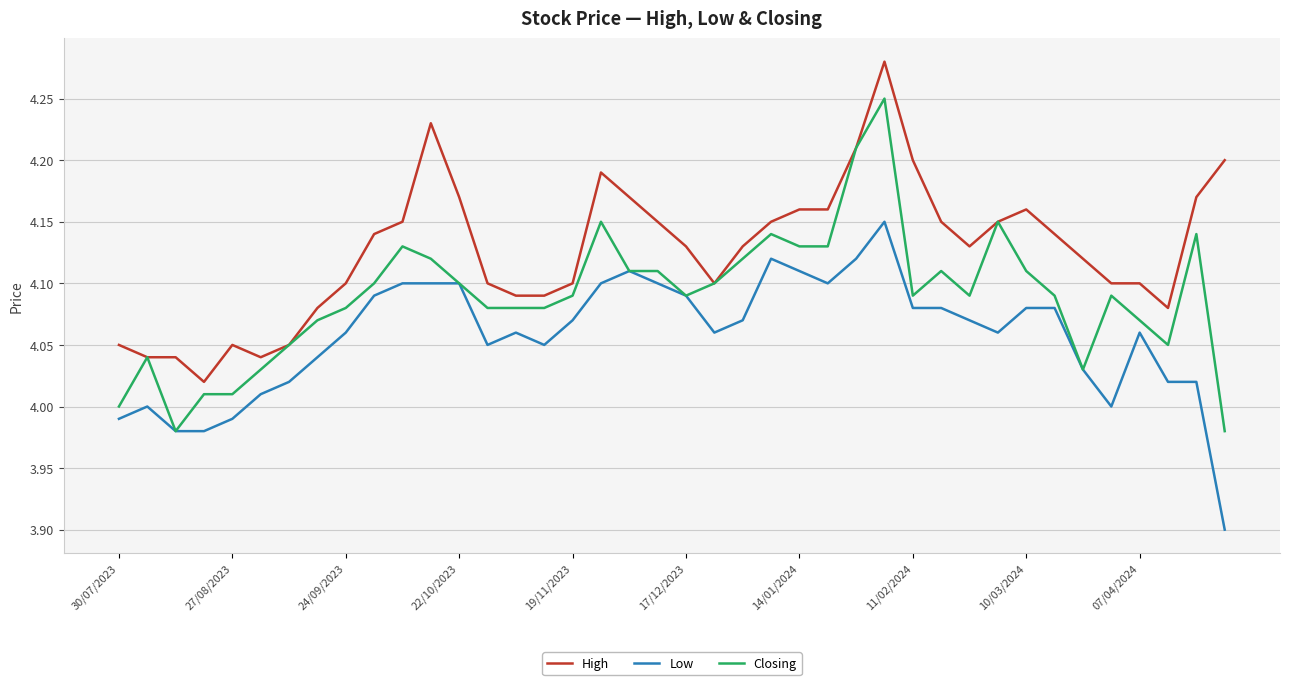

Which series has the largest range (max minus min)?

Closing